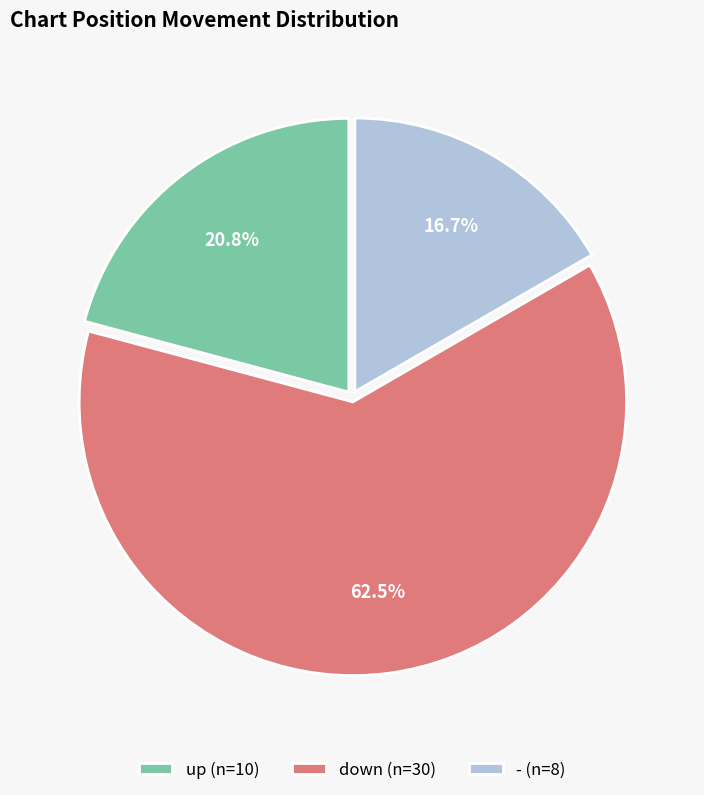

How many segments does this pie chart have?

3